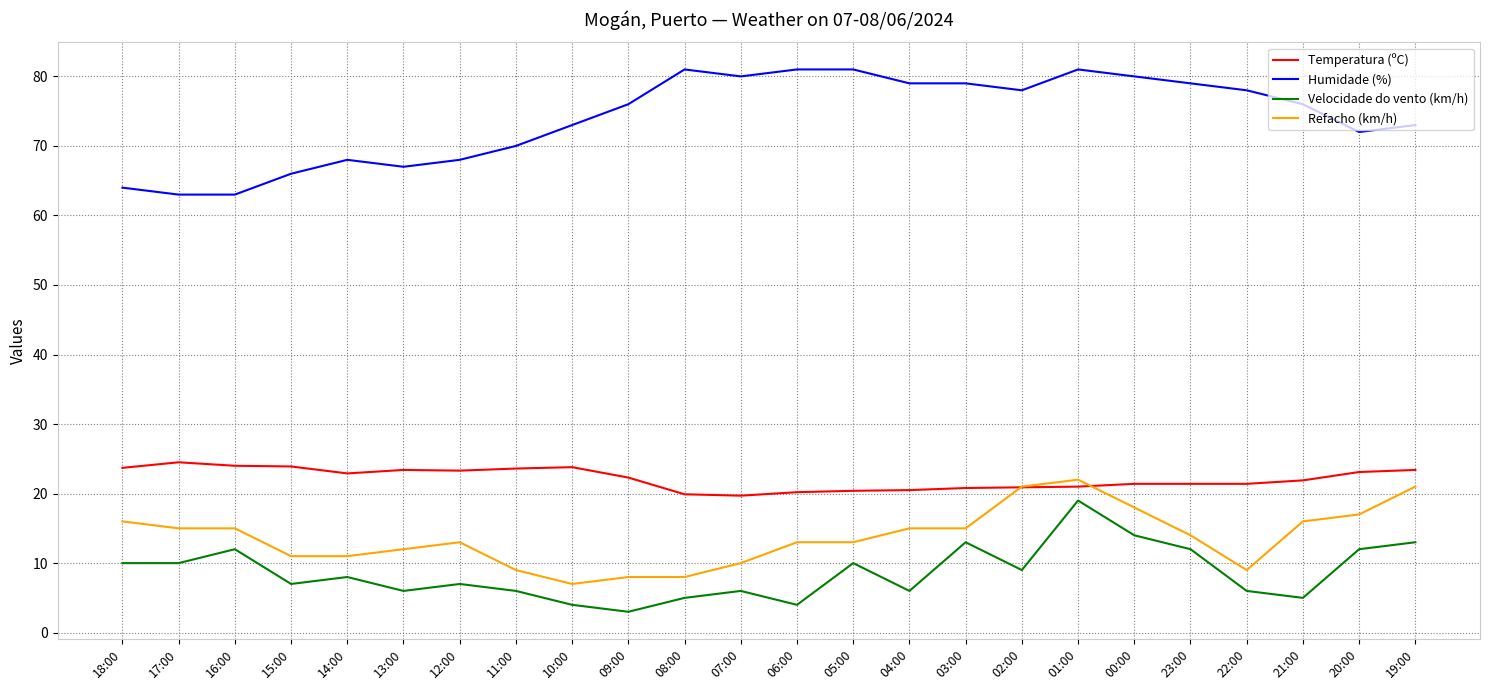

What is the difference between the maximum and minimum values in the Temperatura (ºC) series?

4.8